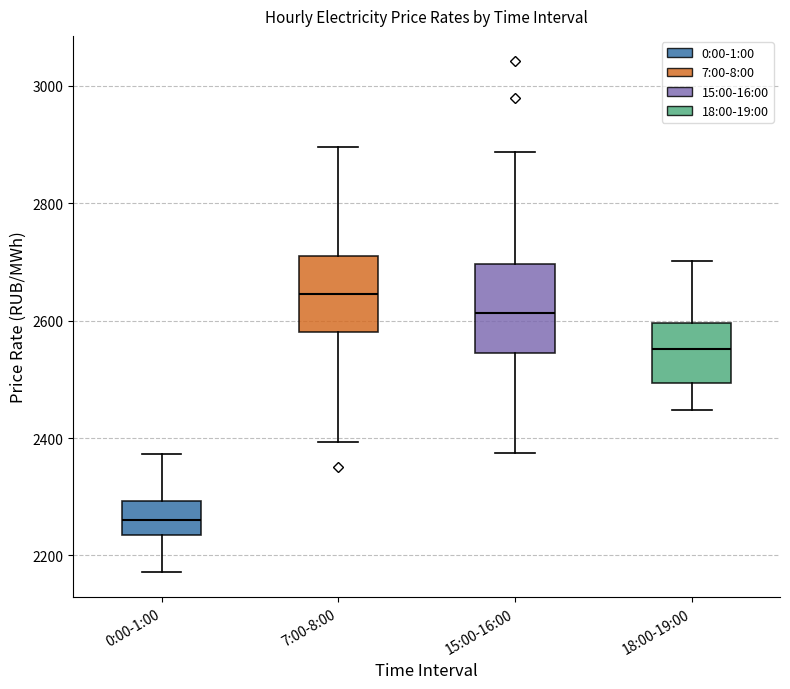

Reading left to right, transcribe this box plot: for each box, give where its median line is, the range the box spans, and where its two whiskers end, as read against the y-axis. The values are not printed on the chart, so give them approximately, as read against the axis.

0:00-1:00: median 2260, box 2240 to 2300, whiskers 2180 to 2380
7:00-8:00: median 2640, box 2580 to 2720, whiskers 2400 to 2900
15:00-16:00: median 2620, box 2540 to 2700, whiskers 2380 to 2880
18:00-19:00: median 2560, box 2500 to 2600, whiskers 2440 to 2700